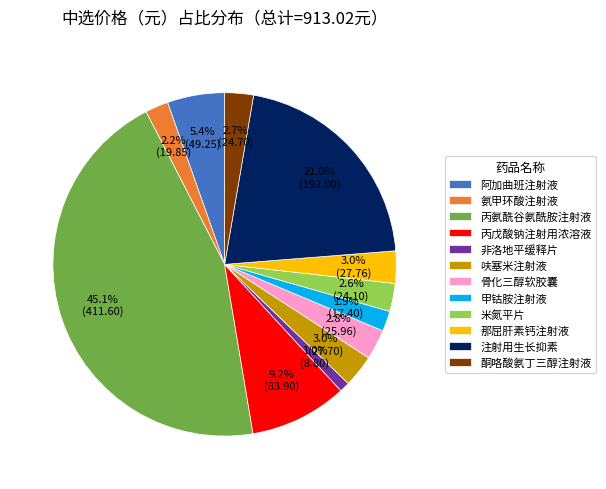

Which has a higher value, 丙氨酰谷氨酰胺注射液 or 呋塞米注射液?

丙氨酰谷氨酰胺注射液